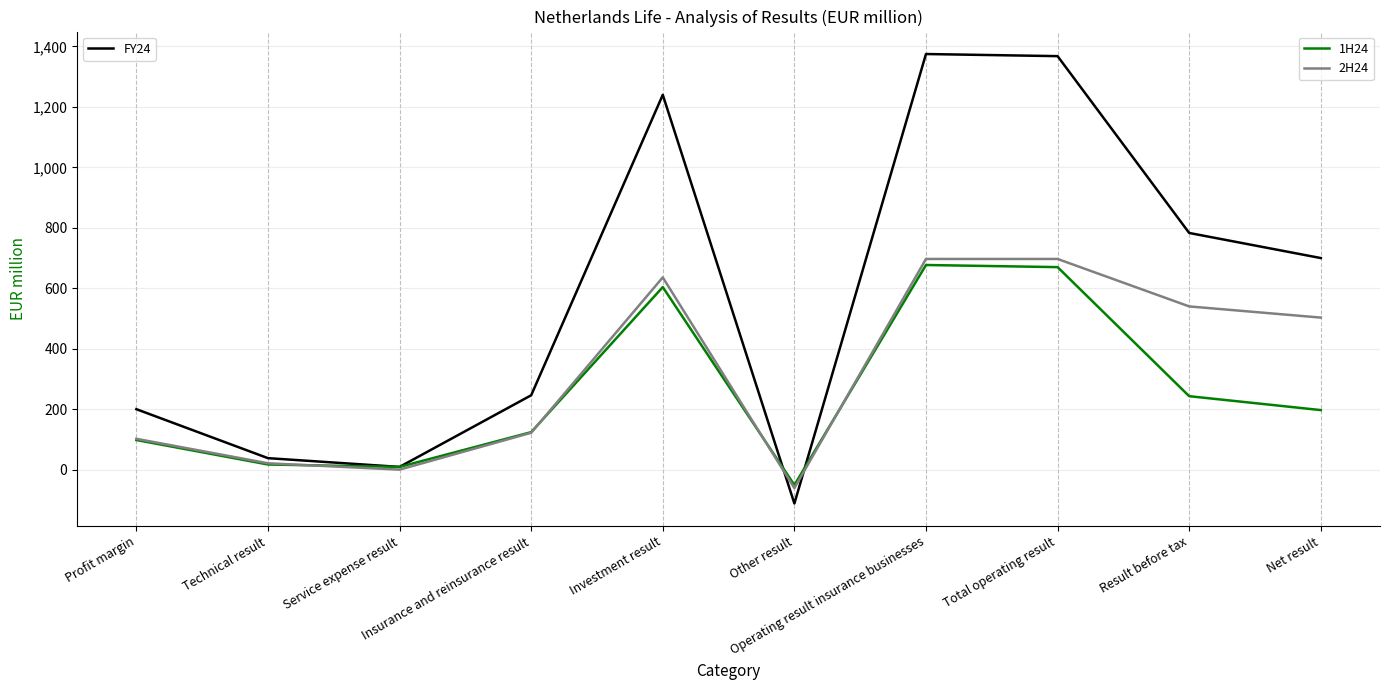

What is the greatest value displayed?

1375